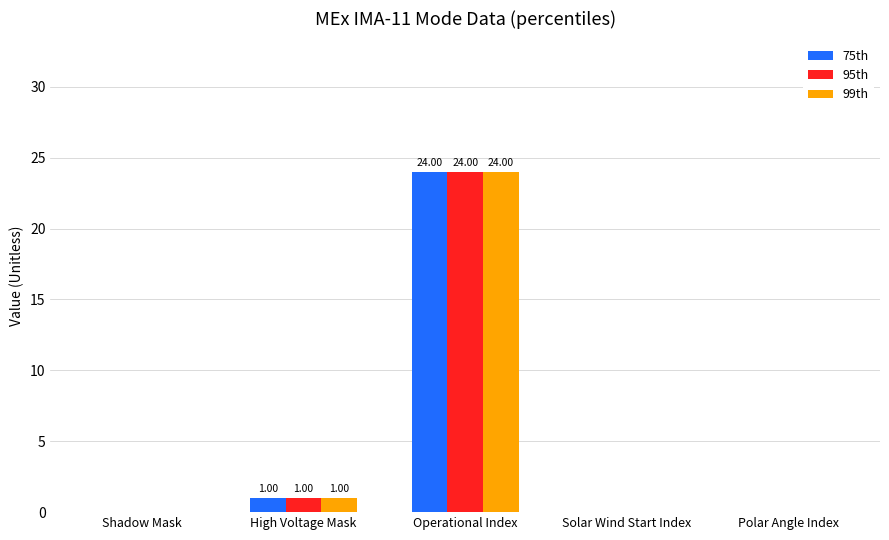

True or false: 75th has a value of 1 at High Voltage Mask.

True